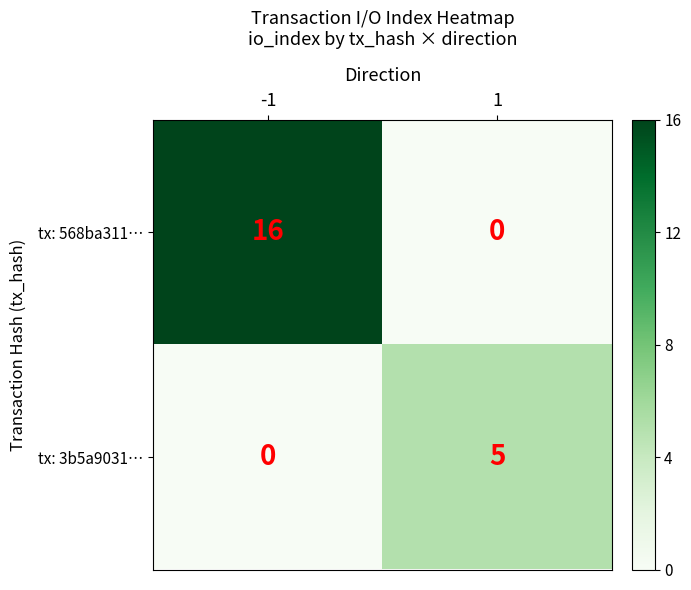

Rank the categories by tx: 568ba311… value from lowest to highest.

1, -1